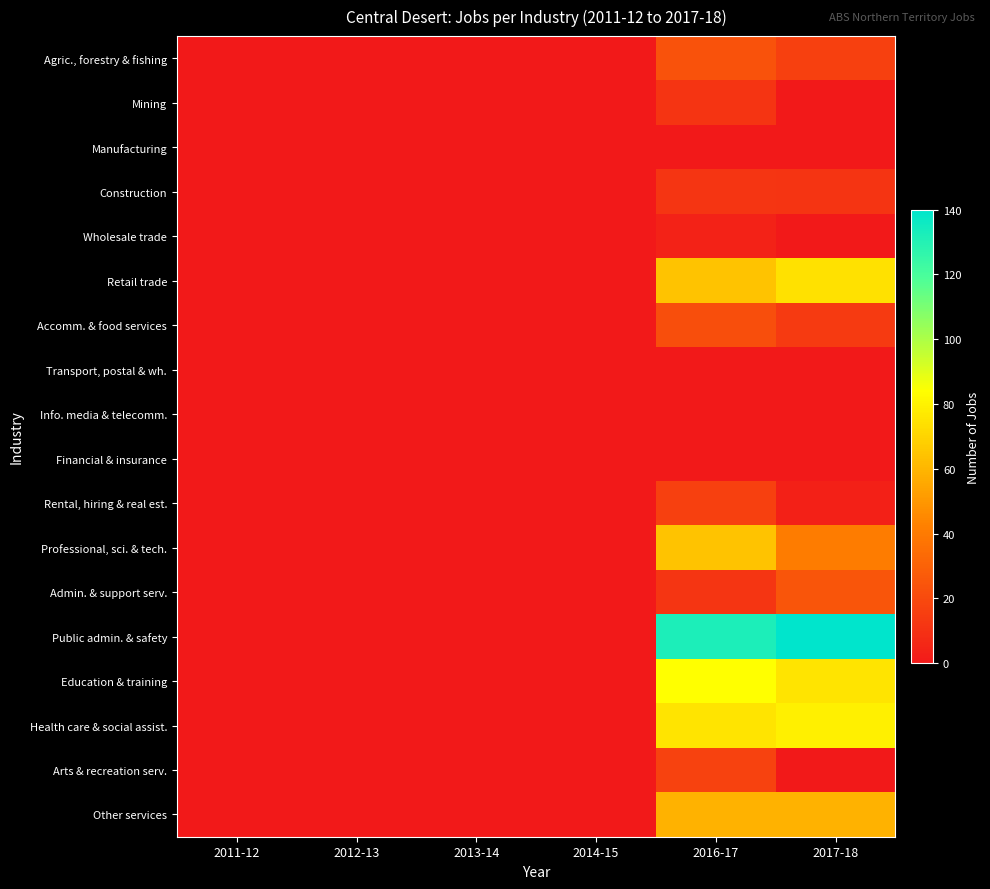

Between 2012-13 and 2017-18, which series saw the biggest shift?

Public admin. & safety